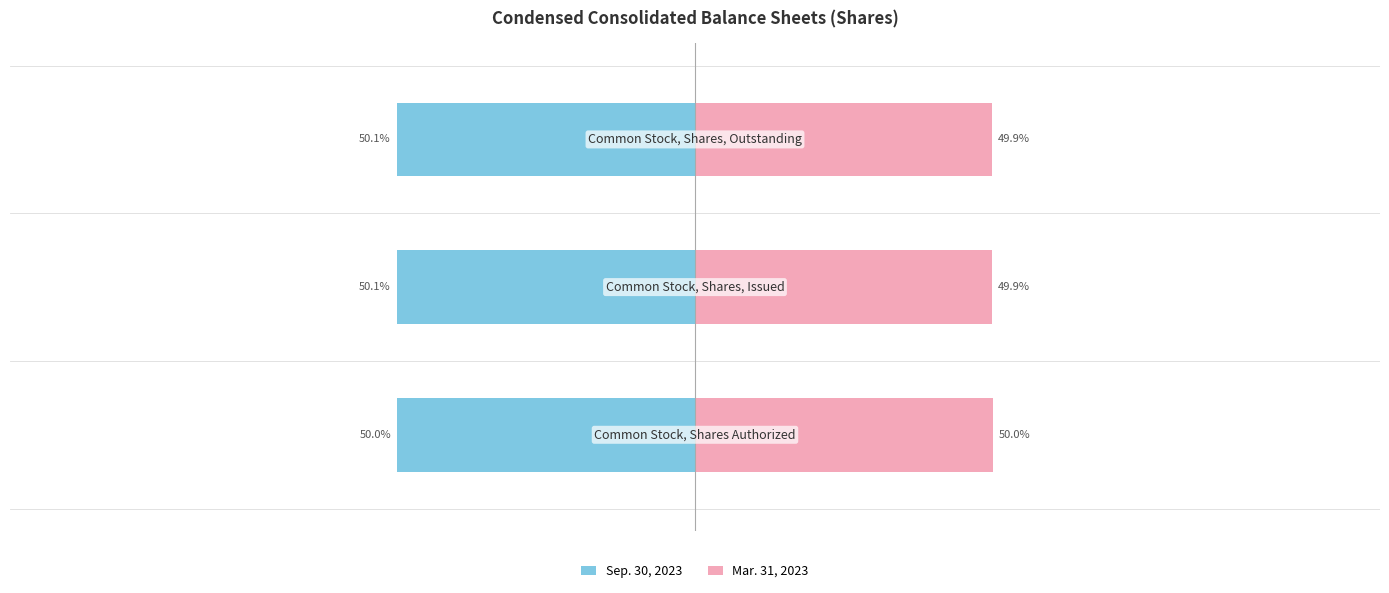

The Sep. 30, 2023 series shows -22.7 at 2. True or false?

False